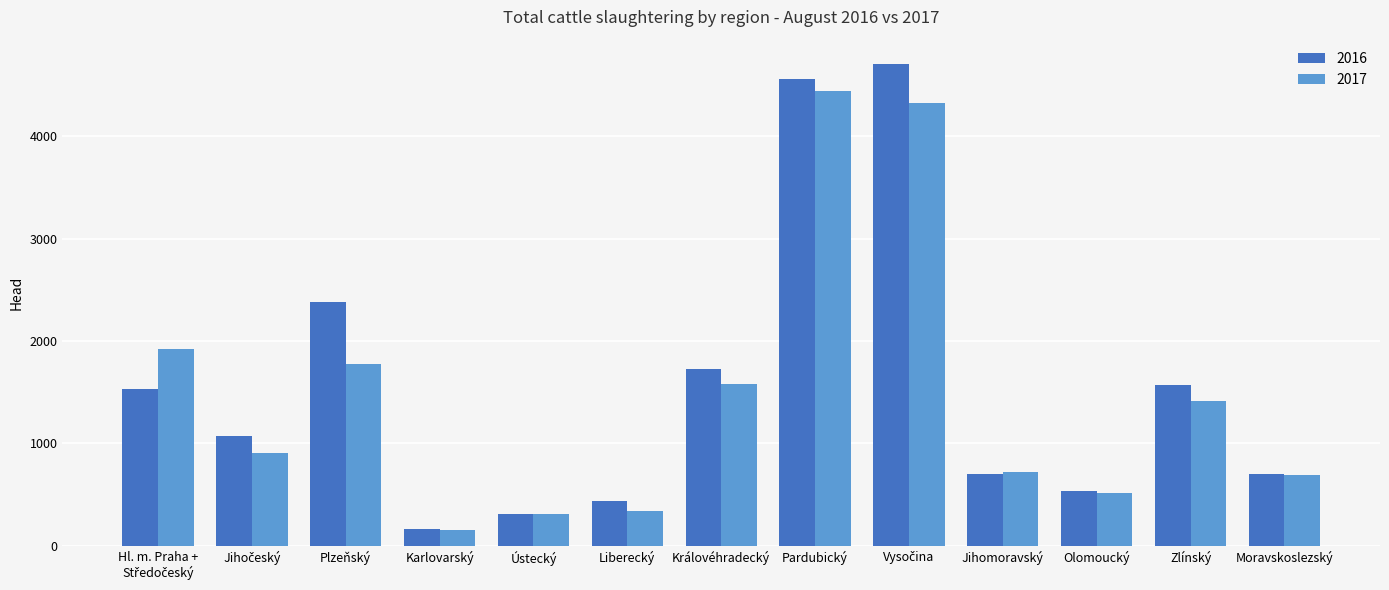

What is the average value of the 2016 series?

1568